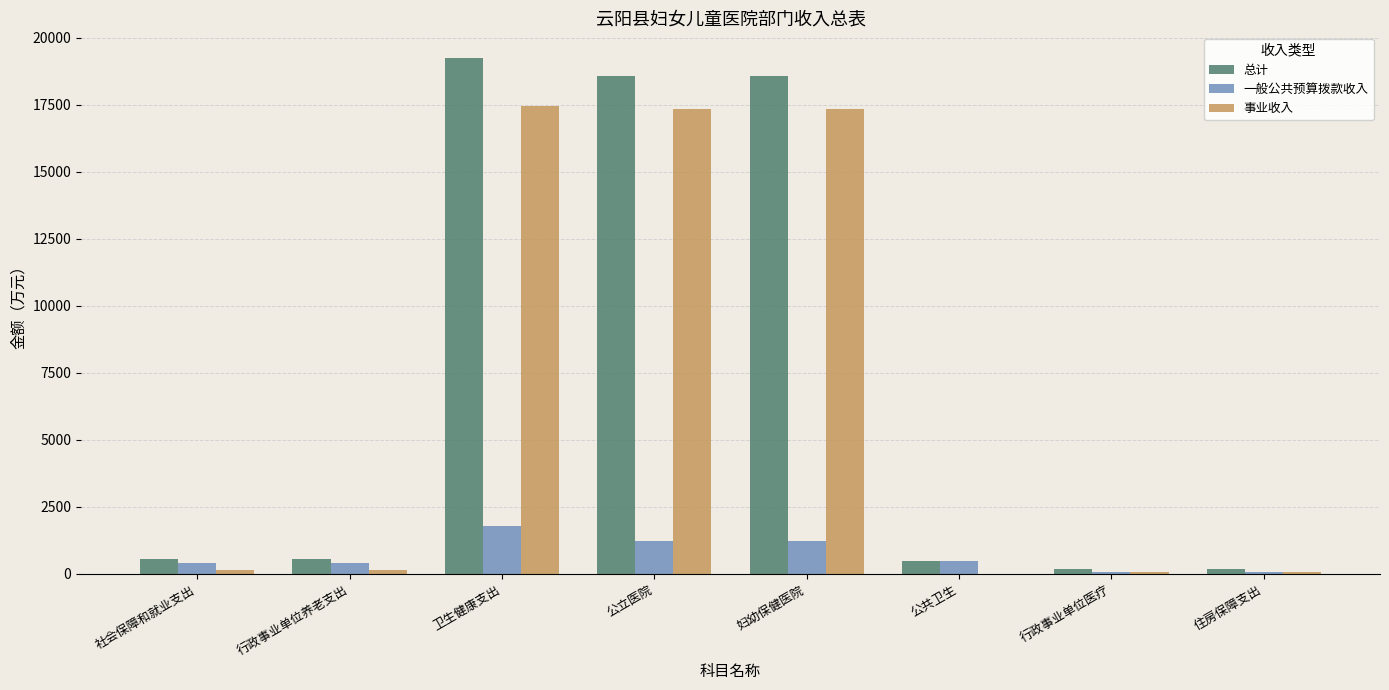

Is the value of 总计 at 公立医院 greater than the value of 事业收入 at 社会保障和就业支出?

Yes